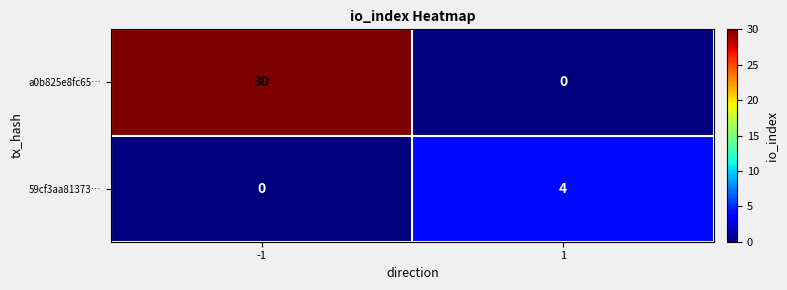

Which label corresponds to the largest value in the chart?

-1